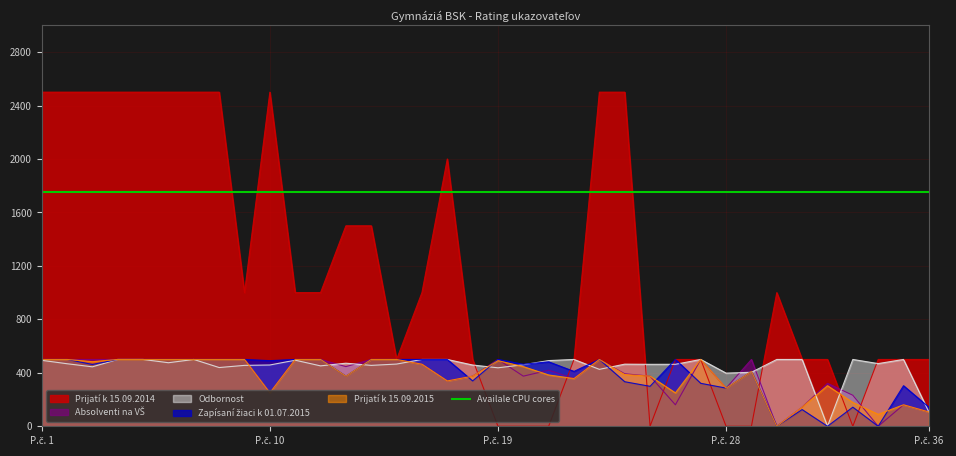

Is the value of Prijatí k 15.09.2014 at 35 greater than the value of Zapsaní Žiaci k 01.07.2015 at 8?

No